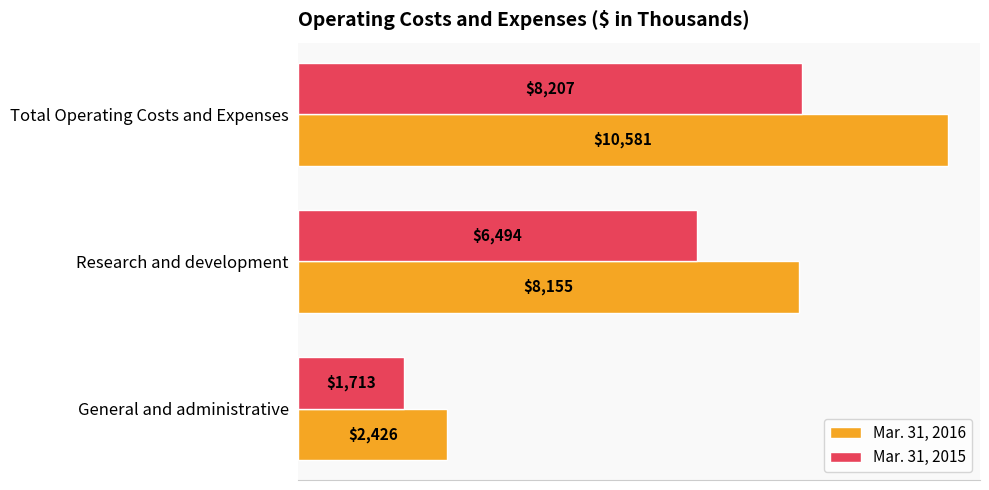

Where is Mar. 31, 2015 nearest to the value 4960?

Research and development